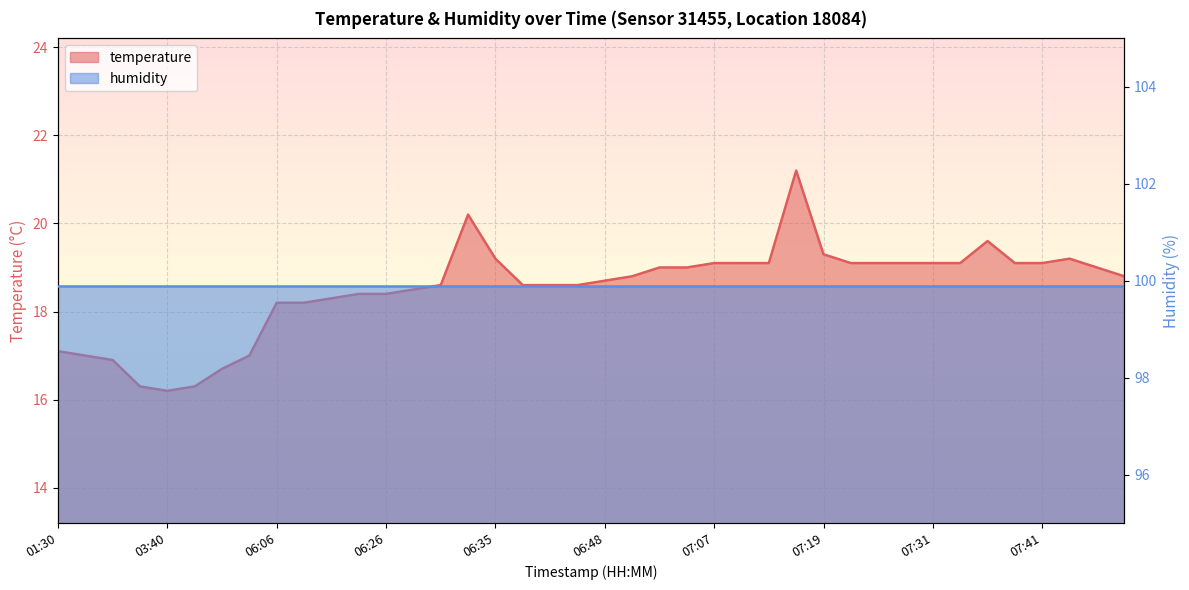

Where is the first local maximum?

06:33